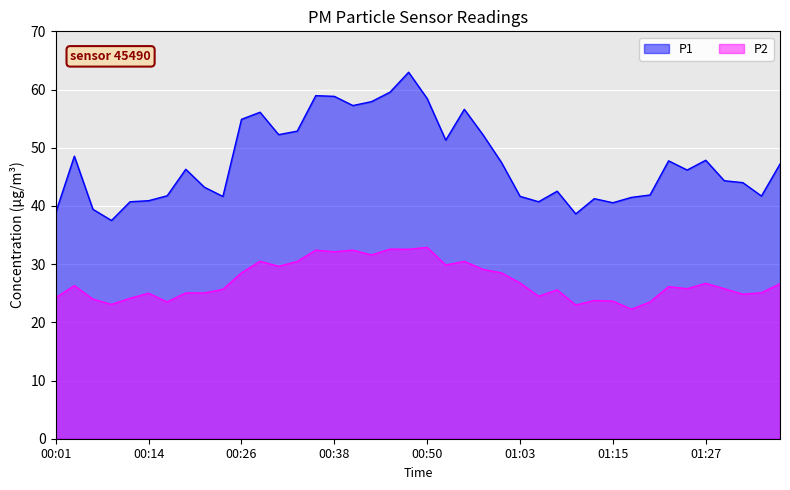

Reading left to right, extract all data points from this chart.

P1: 00:01=38.9	00:04=48.5	00:06=39.4	00:09=37.5	00:11=40.7	00:14=40.9	00:16=41.8	00:18=46.3	00:21=43.2	00:23=41.6	00:26=54.9	00:28=56.1	00:31=52.2	00:33=52.9	00:36=59.0	00:38=58.8	00:41=57.2	00:43=57.9	00:46=59.5	00:48=63.0	00:50=58.5	00:53=51.3	00:55=56.6	00:58=52.2	01:00=47.5	01:03=41.6	01:05=40.7	01:07=42.5	01:10=38.6	01:12=41.2	01:15=40.5	01:17=41.5	01:20=41.9	01:22=47.8	01:25=46.2	01:27=47.9	01:29=44.3	01:32=44.0	01:34=41.7	01:37=47.2
P2: 00:01=24.2	00:04=26.3	00:06=24.0	00:09=23.1	00:11=24.1	00:14=25.0	00:16=23.5	00:18=25.1	00:21=25.1	00:23=25.7	00:26=28.5	00:28=30.5	00:31=29.6	00:33=30.4	00:36=32.4	00:38=32.1	00:41=32.4	00:43=31.6	00:46=32.6	00:48=32.5	00:50=32.9	00:53=29.9	00:55=30.5	00:58=29.1	01:00=28.5	01:03=26.8	01:05=24.5	01:07=25.6	01:10=23.0	01:12=23.8	01:15=23.6	01:17=22.2	01:20=23.5	01:22=26.1	01:25=25.8	01:27=26.7	01:29=25.8	01:32=24.8	01:34=25.1	01:37=26.6